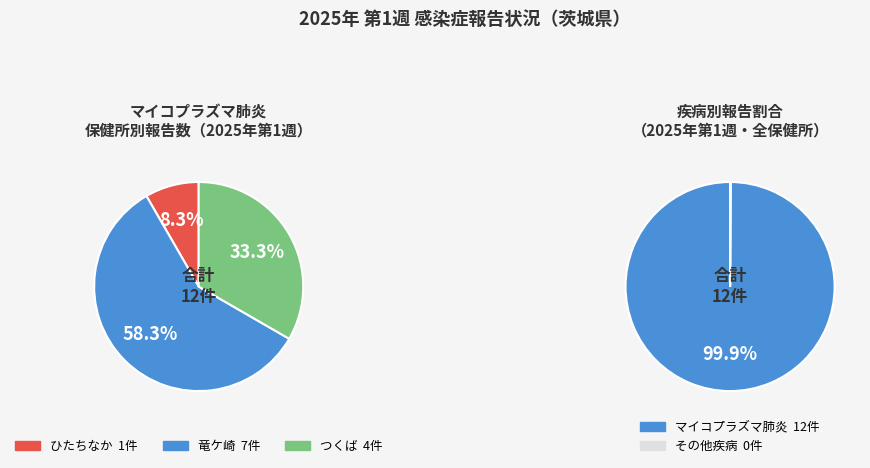

True or false: 無菌性髄膜炎 accounts for 0% of the total.

True